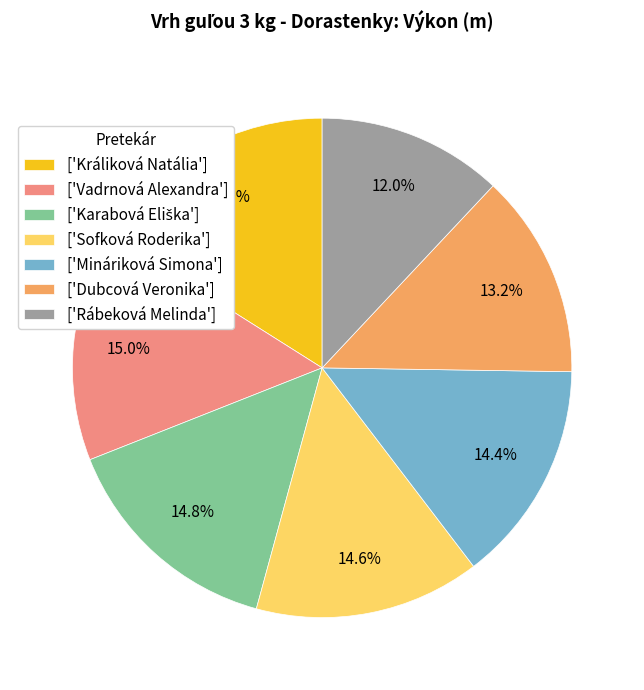

Is there any slice that represents more than half of the pie?

No